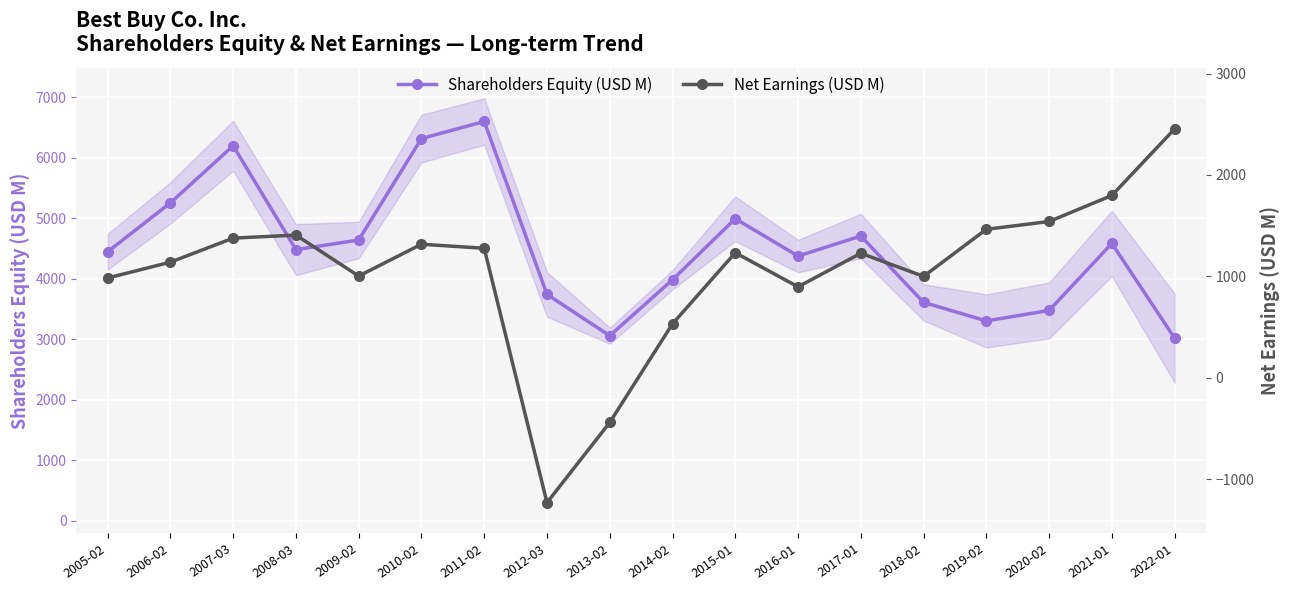

What are all the series names shown in the legend?

Shareholders Equity (USD M), Net Earnings (USD M)